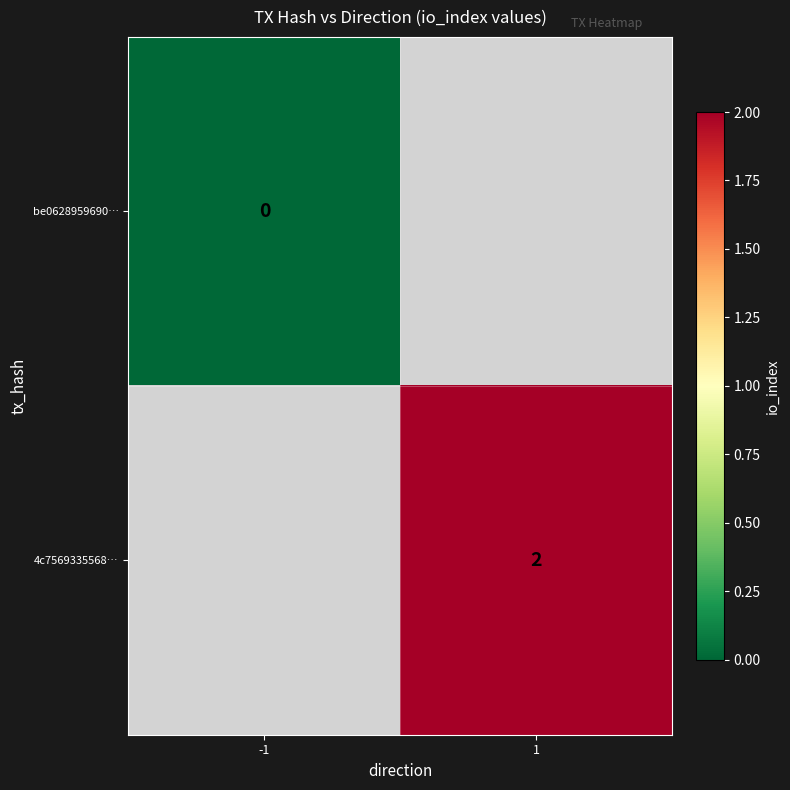

Is it true that 4c7569335568… equals 0 at 1?

False